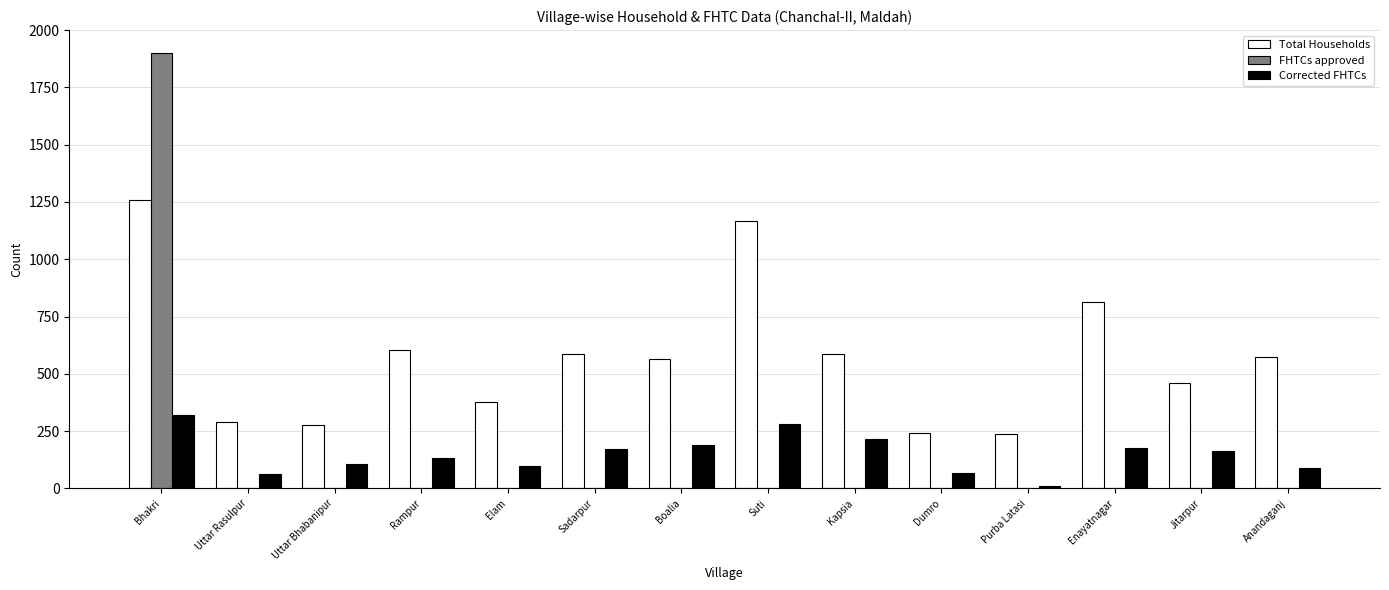

At which label does Total Households first exceed 575?

Bhakri